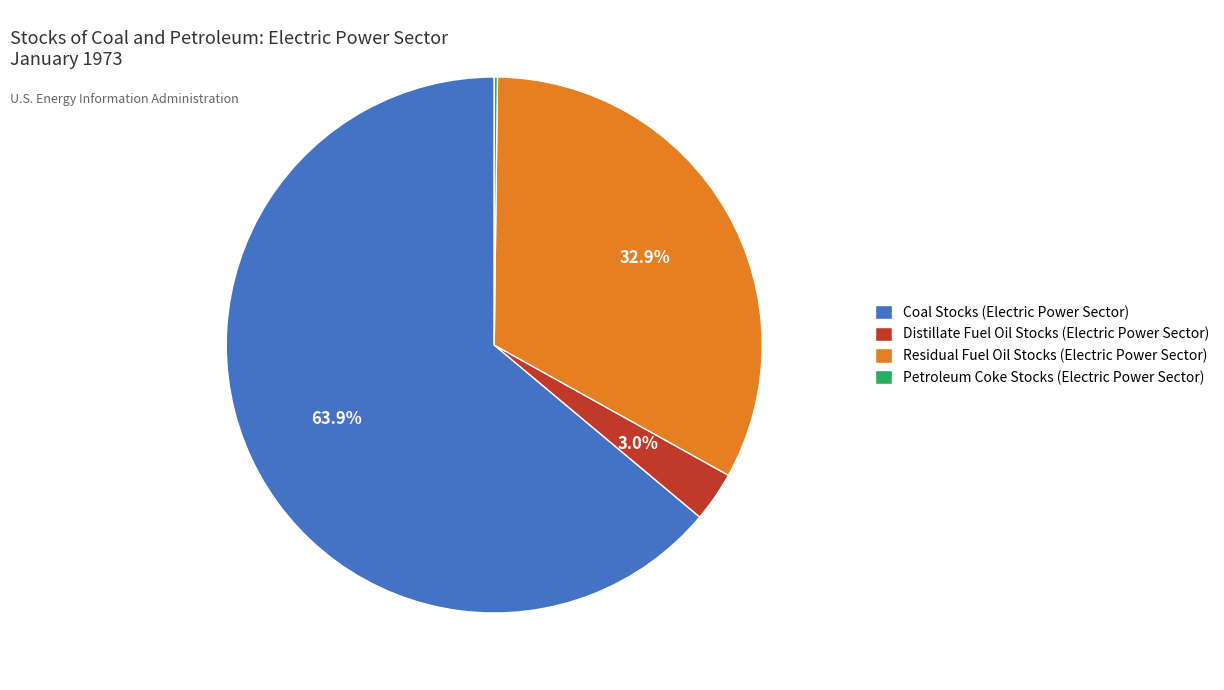

Is the sum of Distillate Fuel Oil Stocks (Electric Power Sector) and Residual Fuel Oil Stocks (Electric Power Sector) greater than half?

No